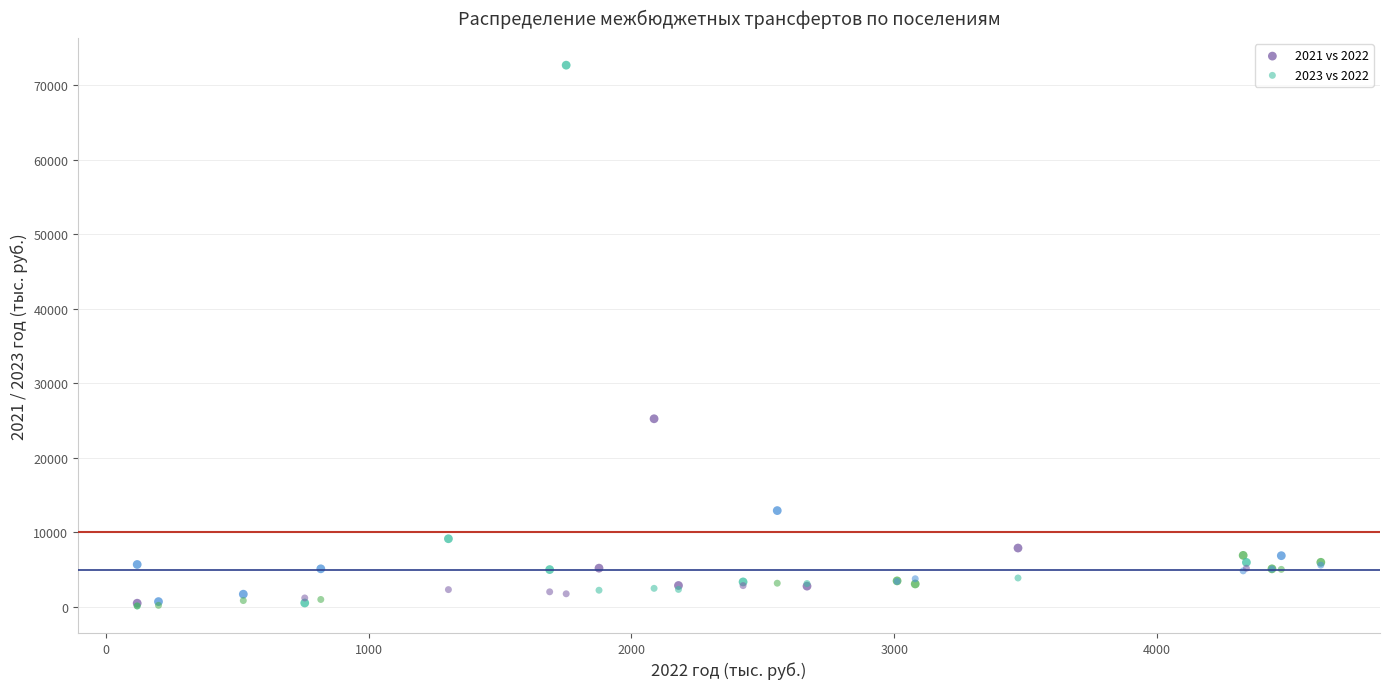

Across all series, what Y value is closest to 36404?

25239.2